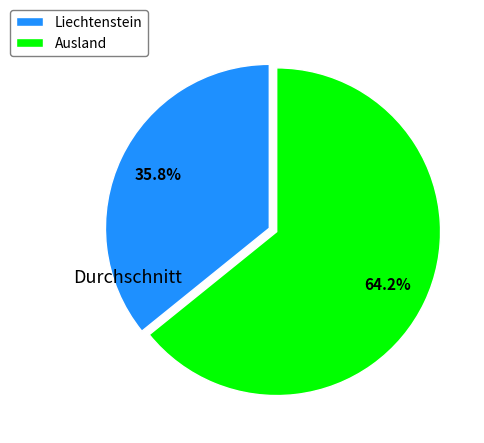

How many segments does this pie chart have?

2